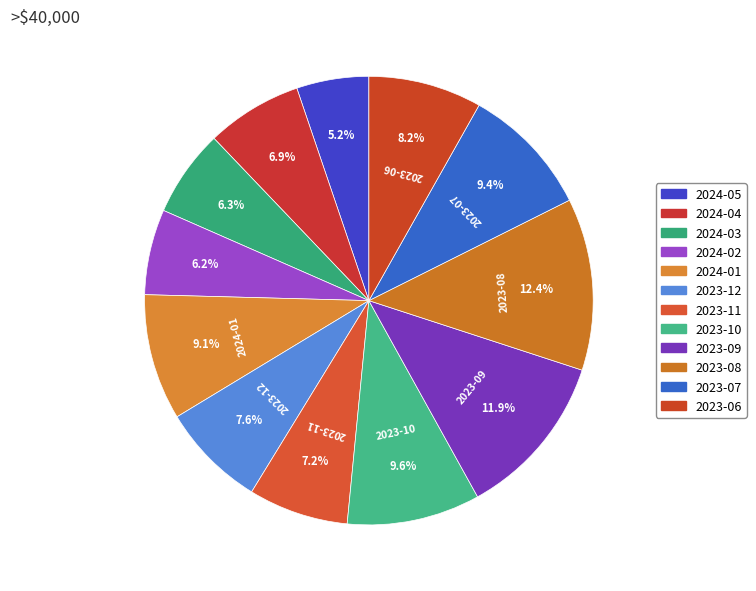

What percentage is NOT represented by 2023-06?

91.8%